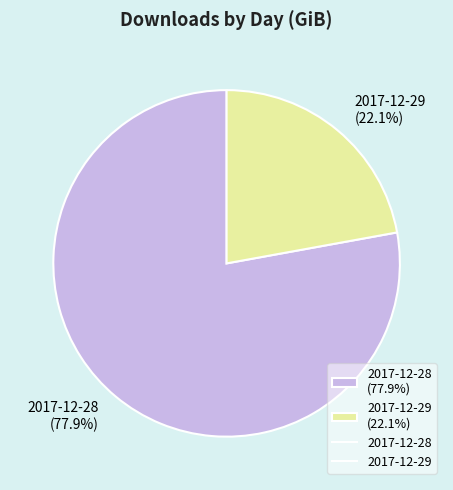

What percentage is NOT represented by 2017-12-29?

77.9%